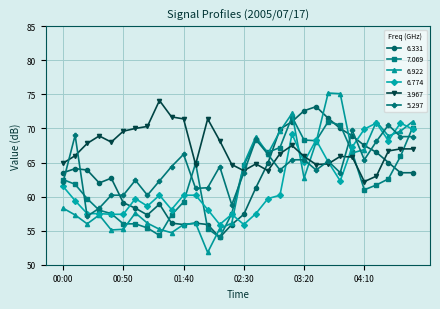

Which series has the widest spread of values?

6.922